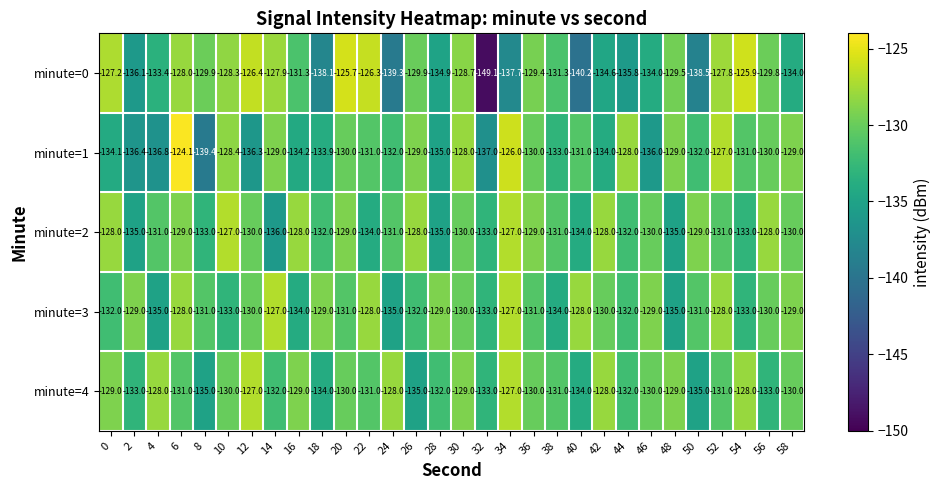

What is the average value of the minute=0 series?

-132.3